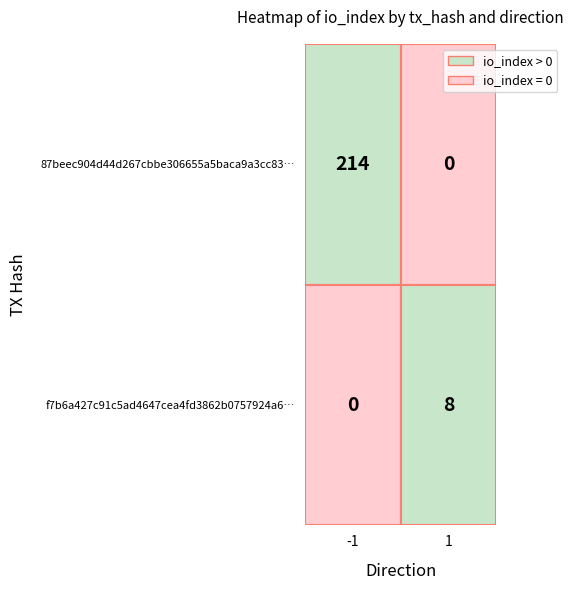

Which series has the largest total across all categories?

87beec904d44d267cbbe306655a5baca9a3cc83